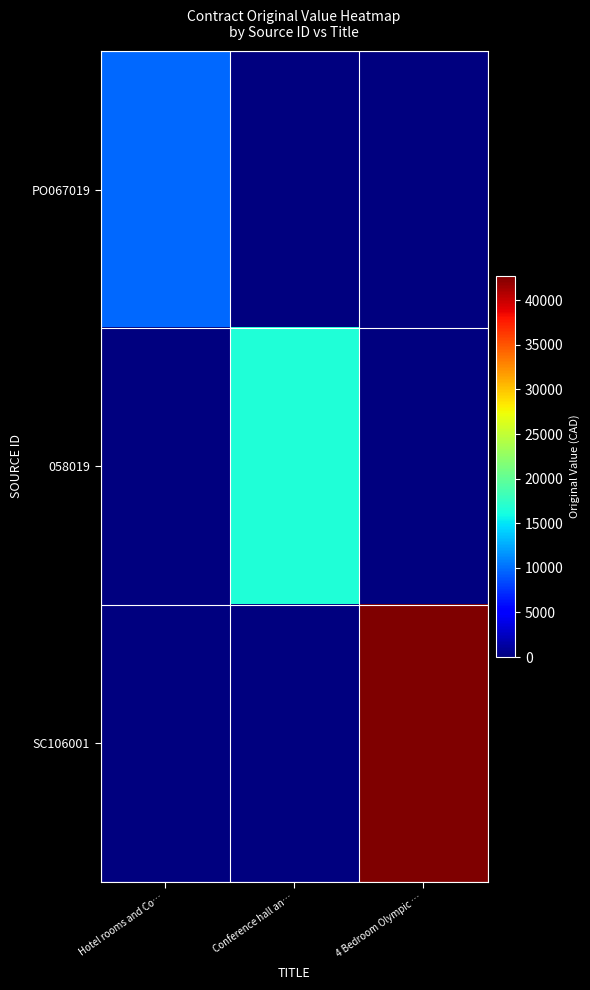

Which series has the largest total across all categories?

SC106001